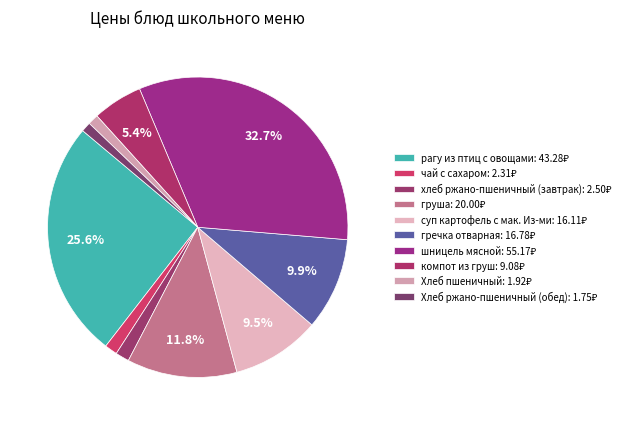

Is there a majority slice in this chart?

No